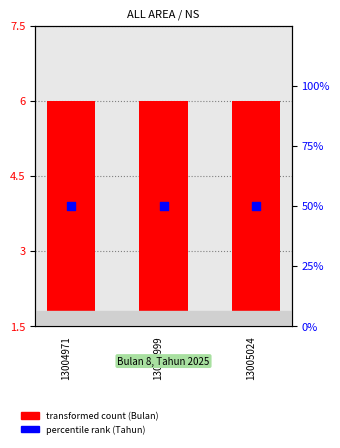

Which series has the widest spread of Y values?

Bulan (transformed count)